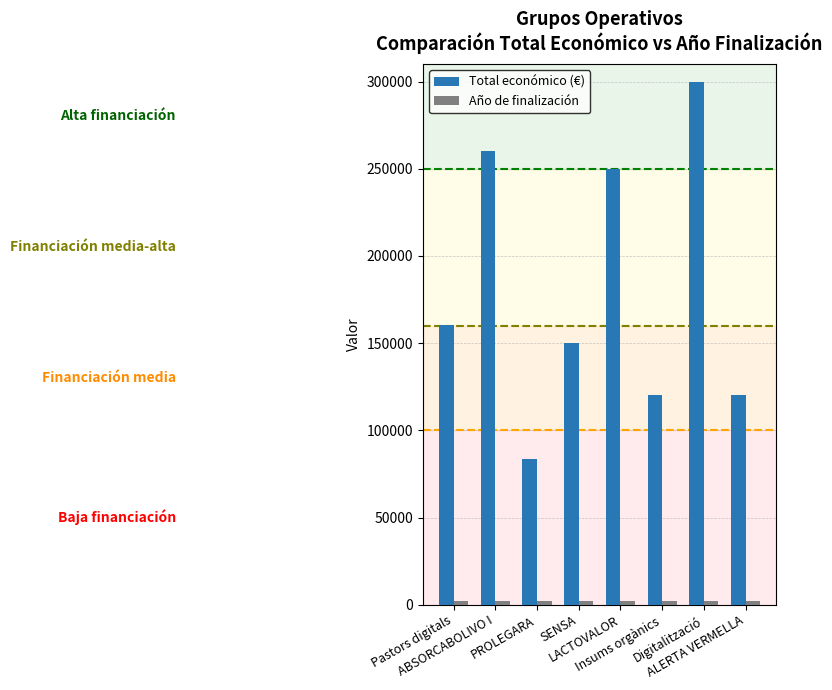

Which series has the widest spread of values?

Total económico (€)